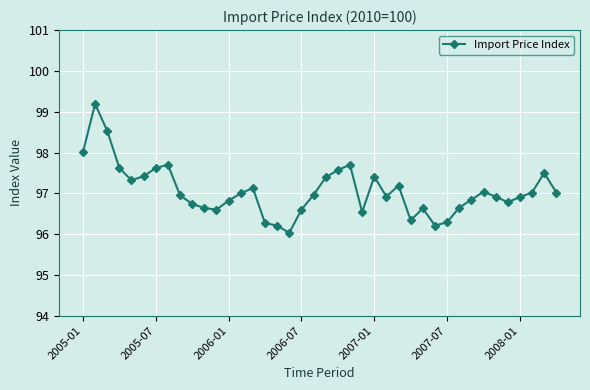

True or false: there are more than 1 points higher than both neighbors.

True